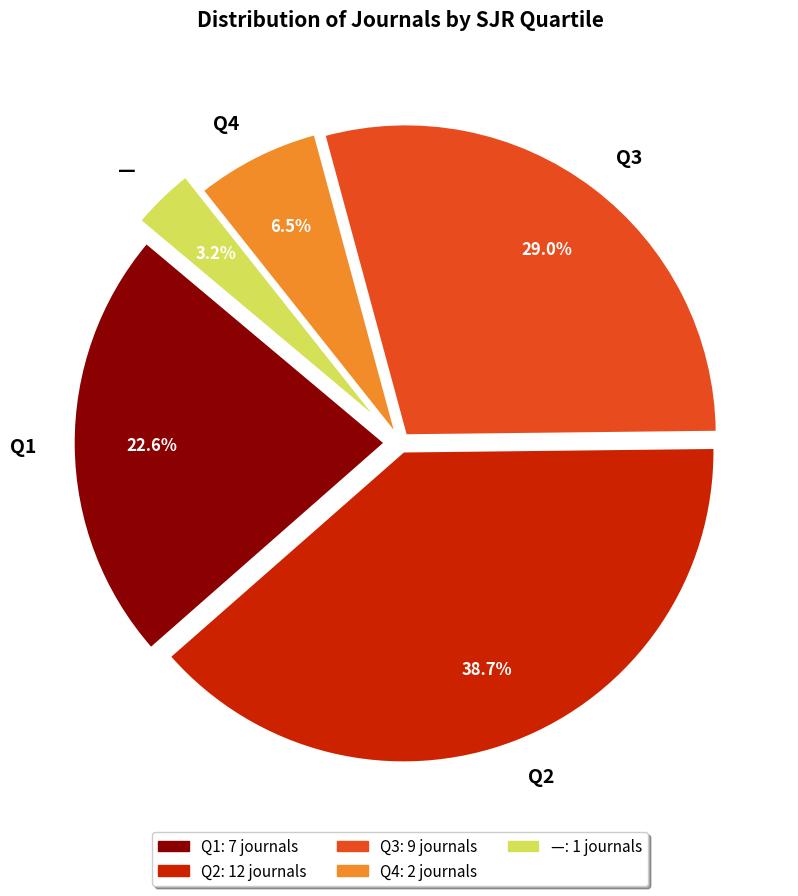

Rank the categories by value from highest to lowest.

Q2, Q3, Q1, Q4, —